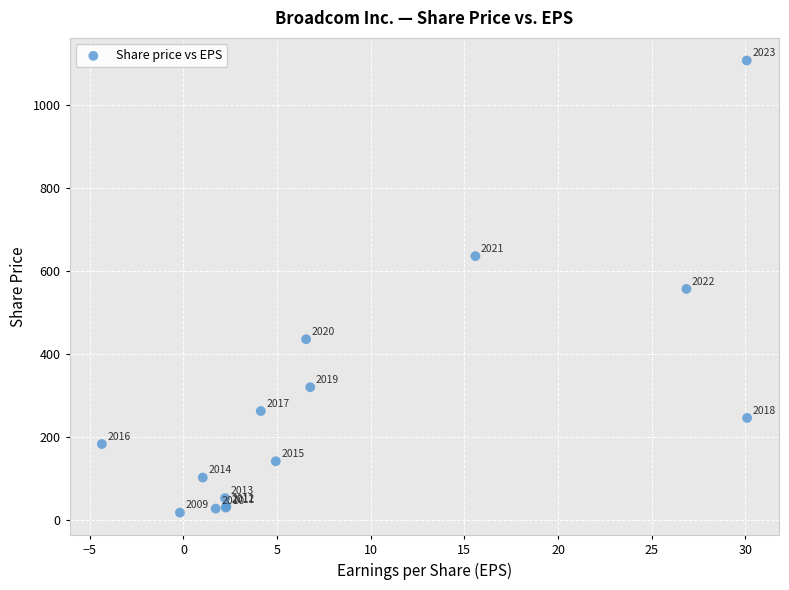

What Y value in the scatter plot is closest to 561?

555.9